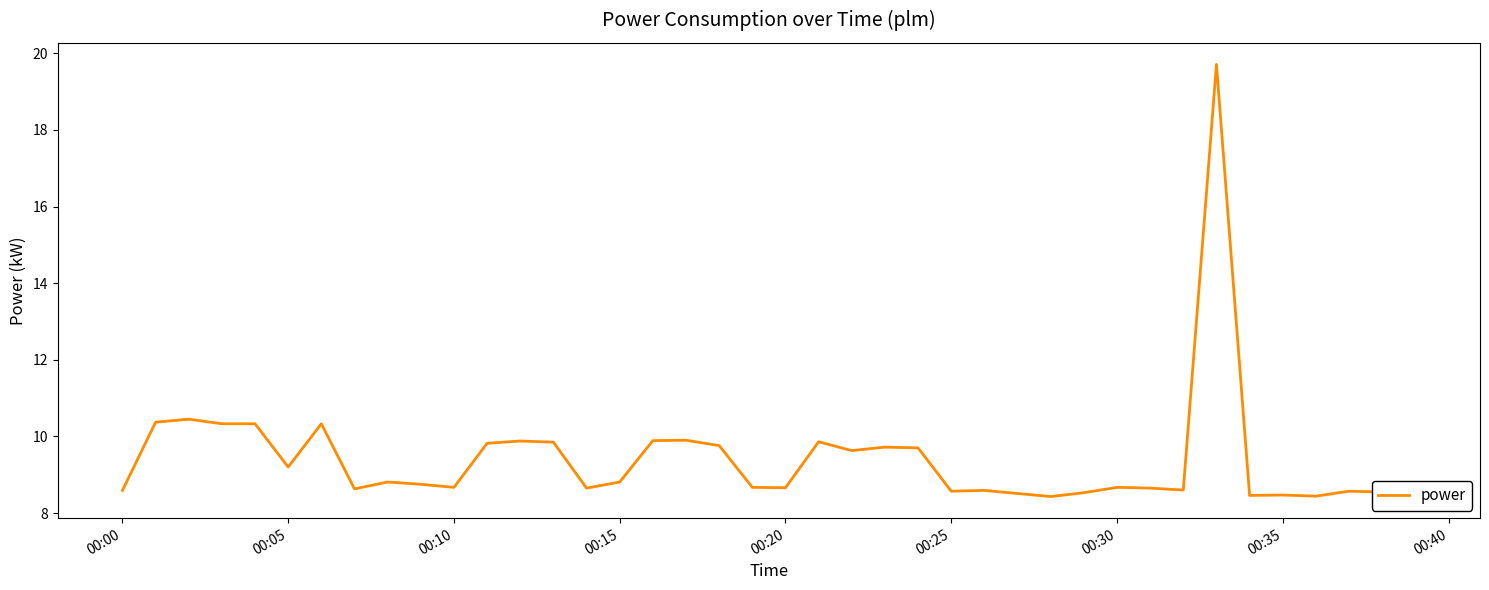

What is the smallest value displayed?

8.4